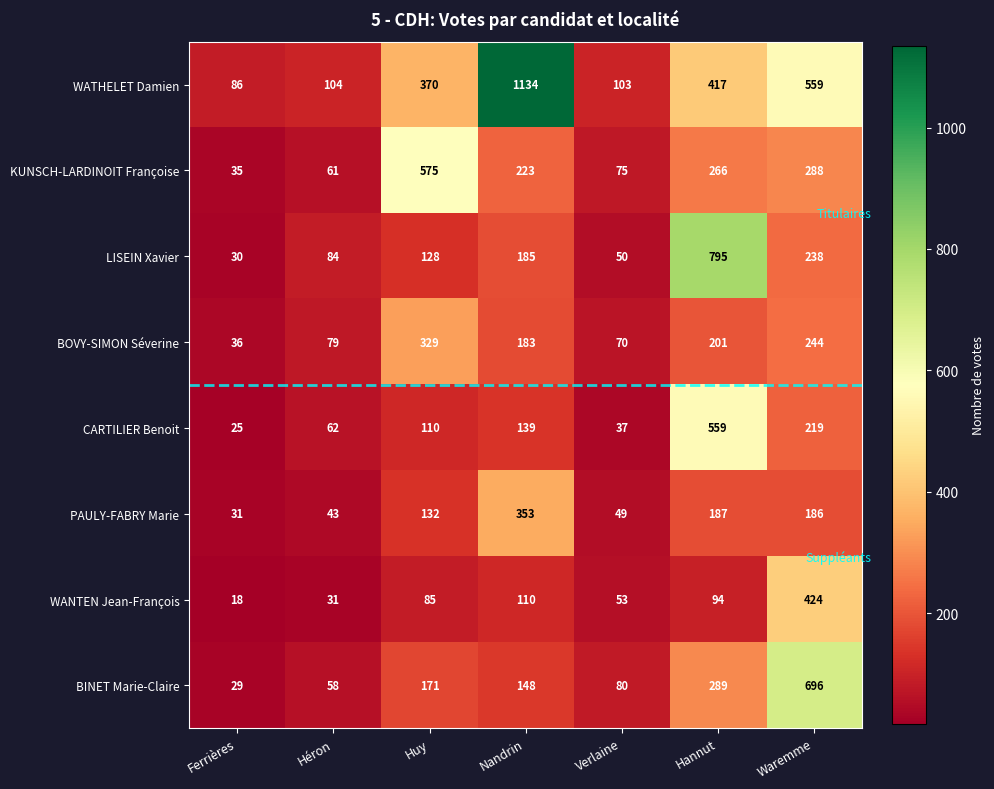

What is the spread (max minus min) of values at Hannut?

701